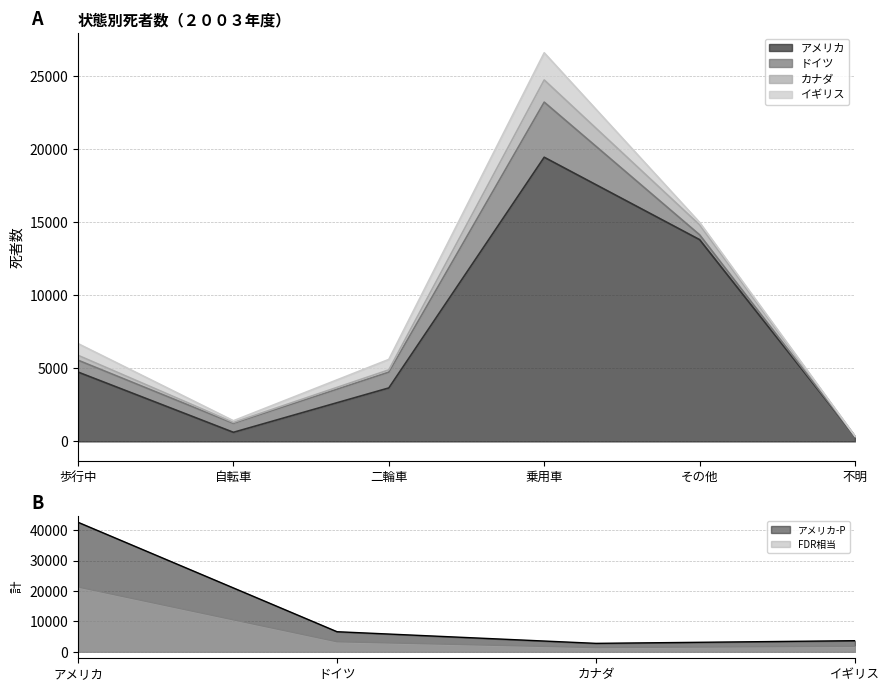

True or false: アメリカ and カナダ intersect in this chart.

False